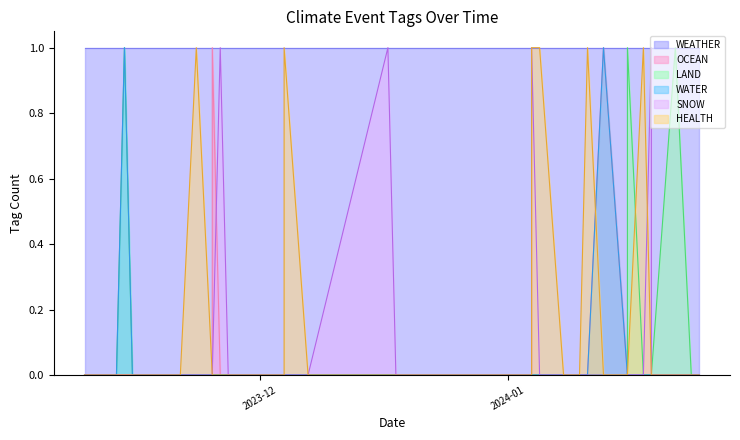

Rank the categories by OCEAN value from lowest to highest.

2023-11-09, 2023-11-13, 2023-11-14, 2023-11-15, 2023-11-21, 2023-11-23, 2023-11-25, 2023-11-26, 2023-11-27, 2023-11-30, 2023-12-04, 2023-12-04, 2023-12-07, 2023-12-17, 2023-12-18, 2023-12-18, 2023-12-21, 2023-12-28, 2023-12-31, 2024-01-02, 2024-01-03, 2024-01-04, 2024-01-04, 2024-01-05, 2024-01-08, 2024-01-08, 2024-01-09, 2024-01-09, 2024-01-10, 2024-01-11, 2024-01-16, 2024-01-16, 2024-01-18, 2024-01-19, 2024-01-19, 2024-01-22, 2024-01-24, 2024-01-25, 2023-11-25, 2024-01-13